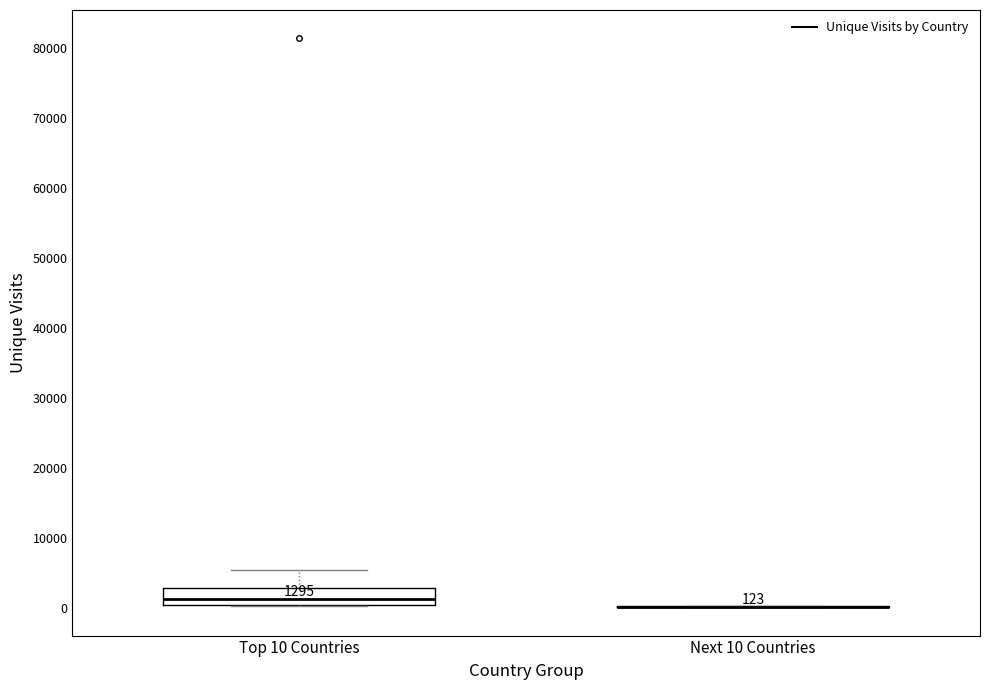

Comparing the boxes themselves (not the whiskers), which one is the tallest?

Top 10 Countries